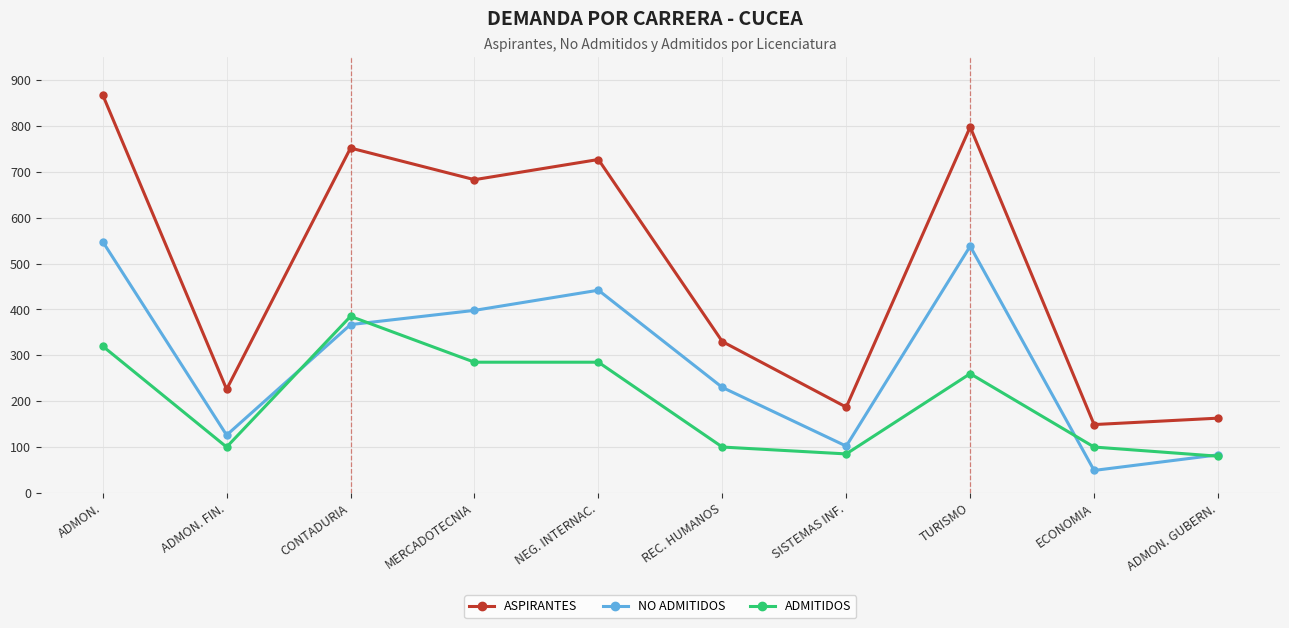

Reading left to right, list all the values displayed in this chart.

ASPIRANTES: 868	226	752	683	727	330	187	798	149	163
NO ADMITIDOS: 548	126	367	398	442	230	102	538	49	83
ADMITIDOS: 320	100	385	285	285	100	85	260	100	80